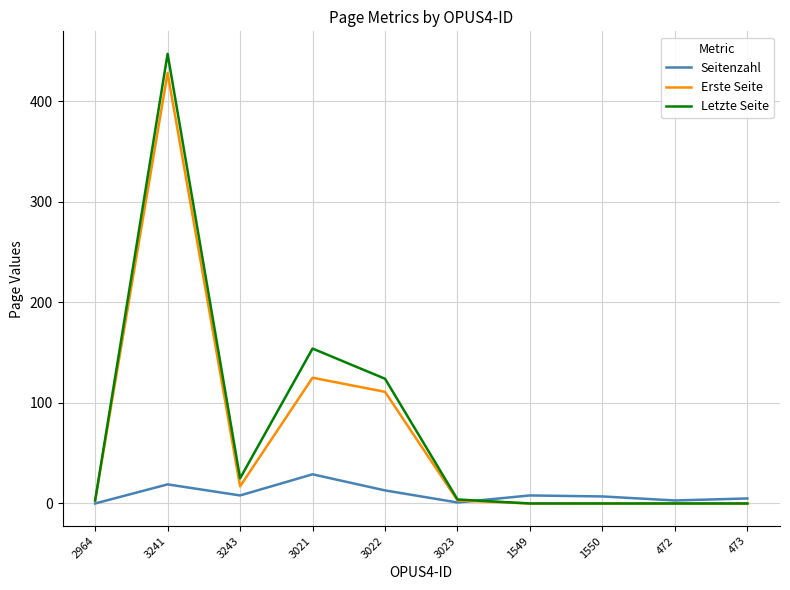

What is the difference between the Letzte Seite values at 3241 and 3023?

443